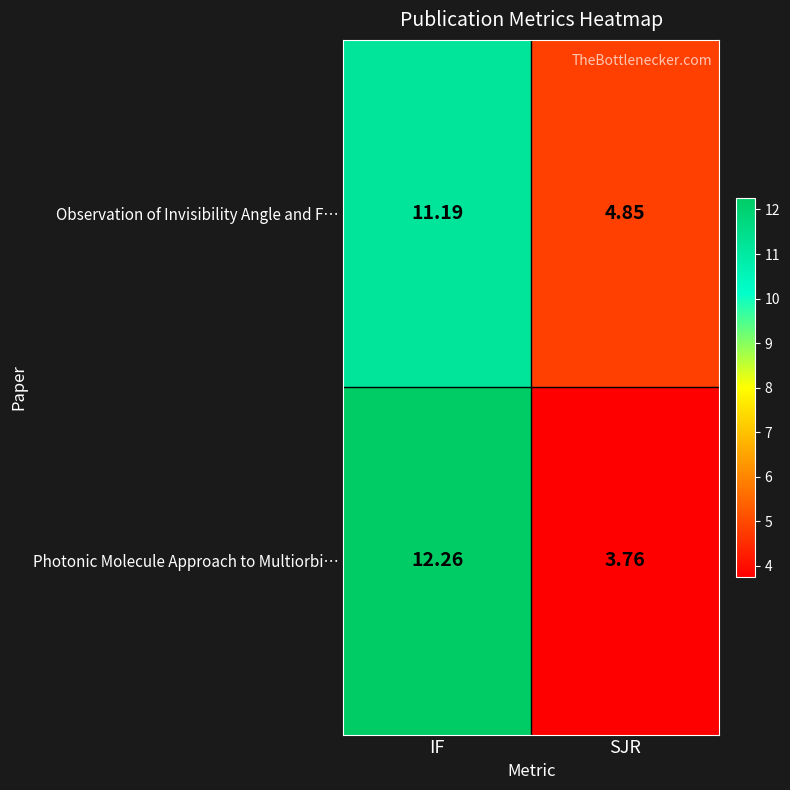

Rank the series by their average value, from lowest to highest.

Photonic Molecule Approach to Multiorbi…, Observation of Invisibility Angle and F…